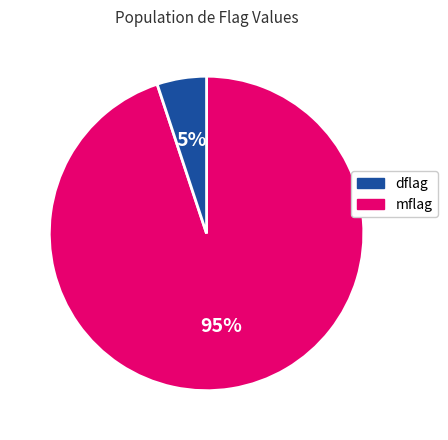

Which category has the smallest portion of the pie?

mflag